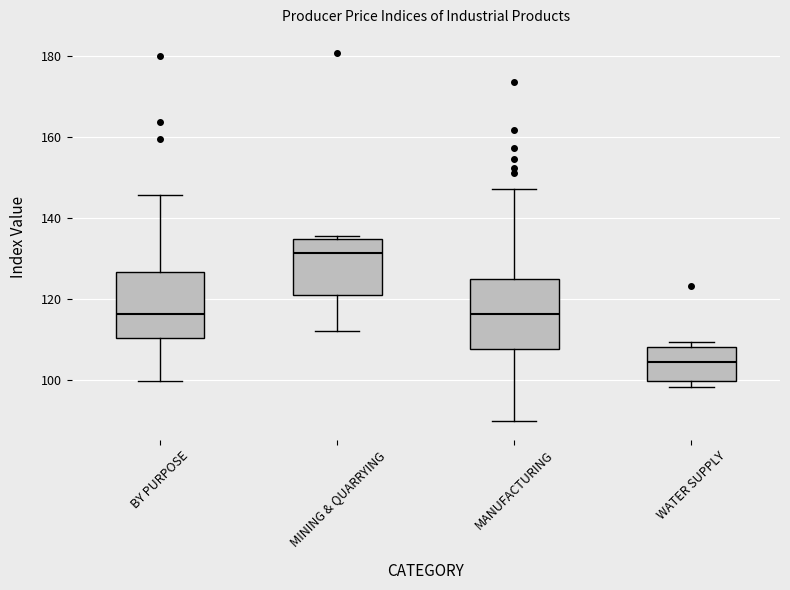

Which box has the lowest median line?

WATER SUPPLY